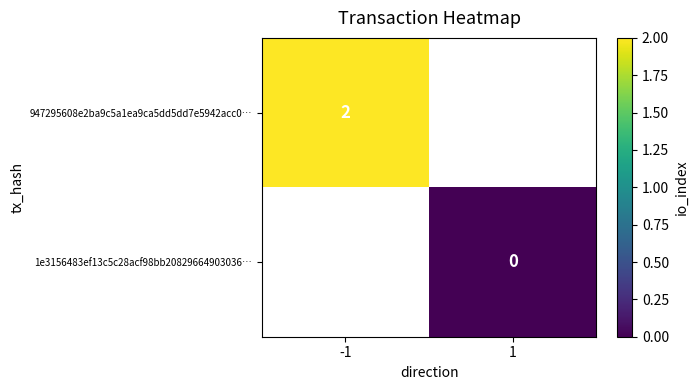

True or false: 1e3156483ef13c5c28acf98bb20829664903036… has a value of 0.0 at 1.

True